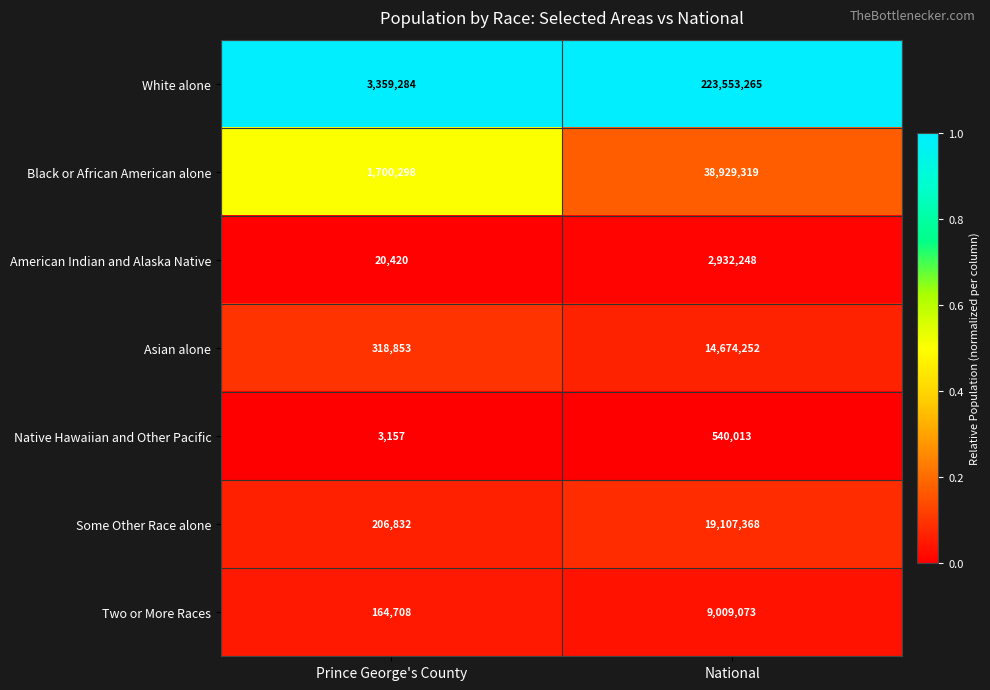

Reading left to right, what are all the values shown in this chart?

White alone: Prince George's County=3359284	National=223553265
Black or African American alone: Prince George's County=1700298	National=38929319
American Indian and Alaska Native: Prince George's County=20420	National=2932248
Asian alone: Prince George's County=318853	National=14674252
Native Hawaiian and Other Pacific: Prince George's County=3157	National=540013
Some Other Race alone: Prince George's County=206832	National=19107368
Two or More Races: Prince George's County=164708	National=9009073